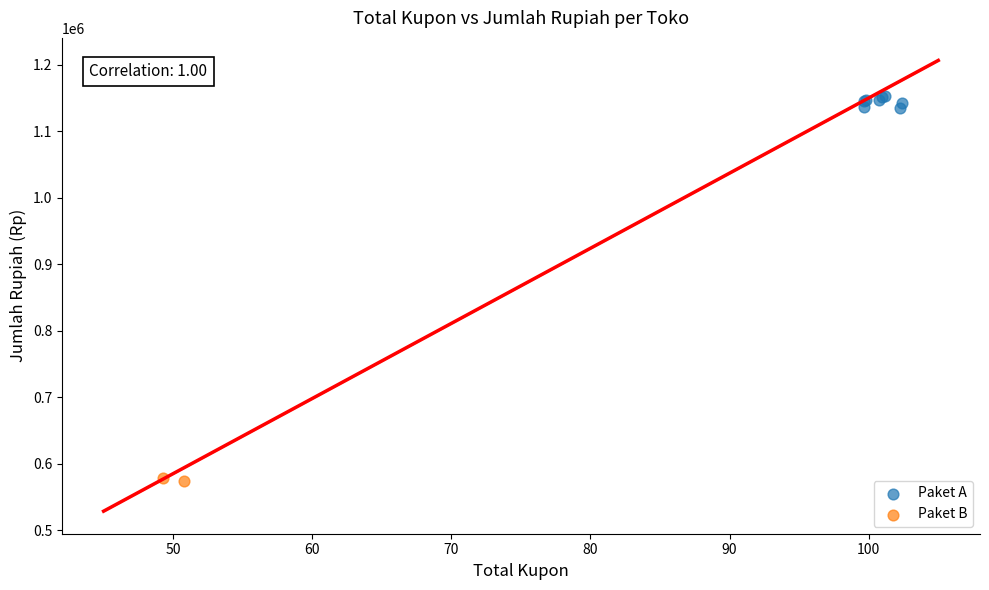

Which series reaches the minimum Y coordinate?

Paket B